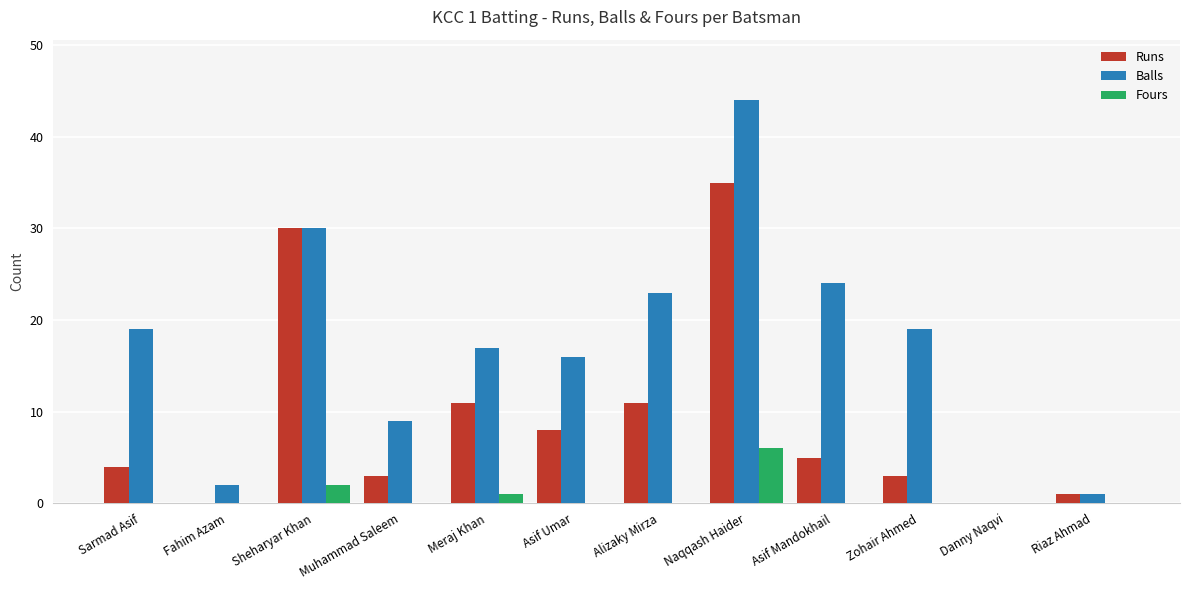

Which category has the highest value in the Runs series?

Naqqash Haider